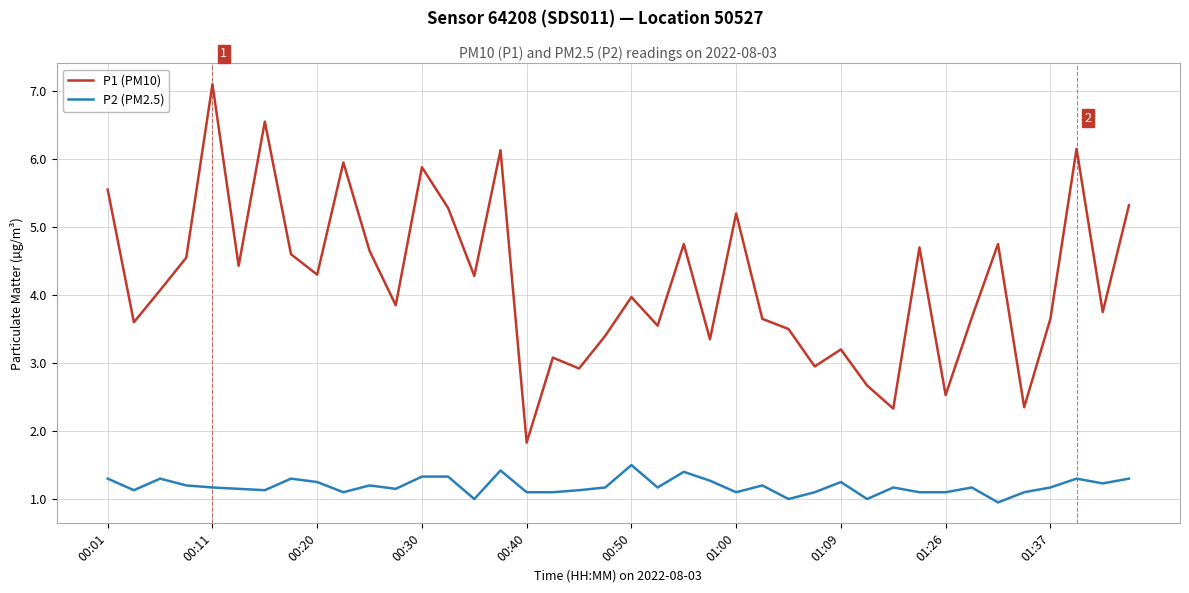

Rank the series by their average value, from highest to lowest.

P1 (PM10), P2 (PM2.5)